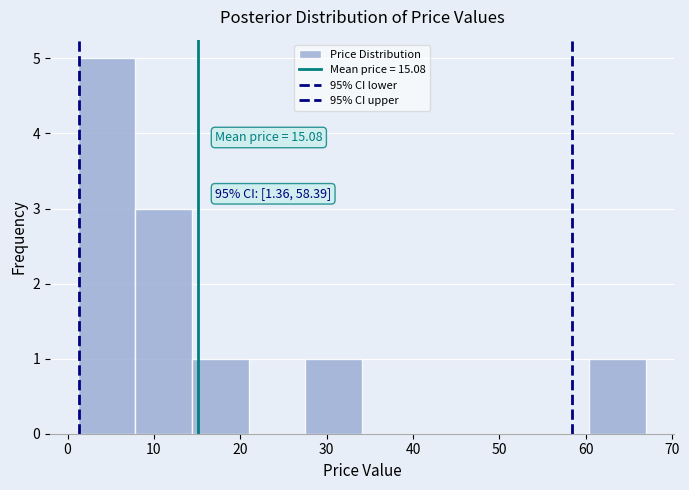

Which range on the x-axis has the tallest bar?

1 to 8